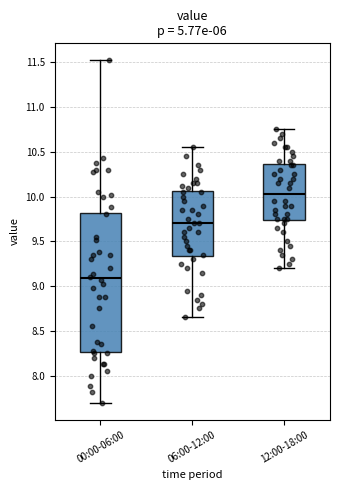

Which box's median line is the highest?

12:00-18:00